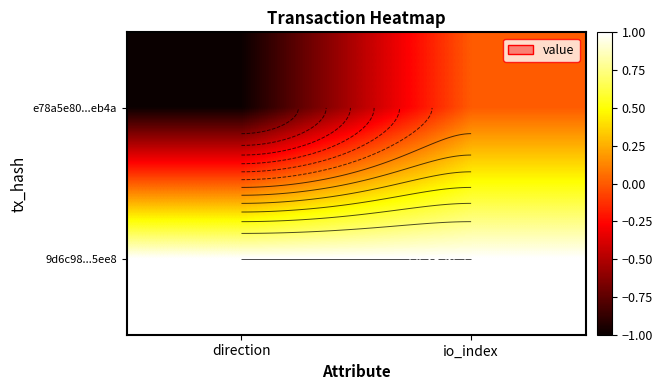

List the labels in order of e78a5e80...eb4a value, largest first.

io_index, direction